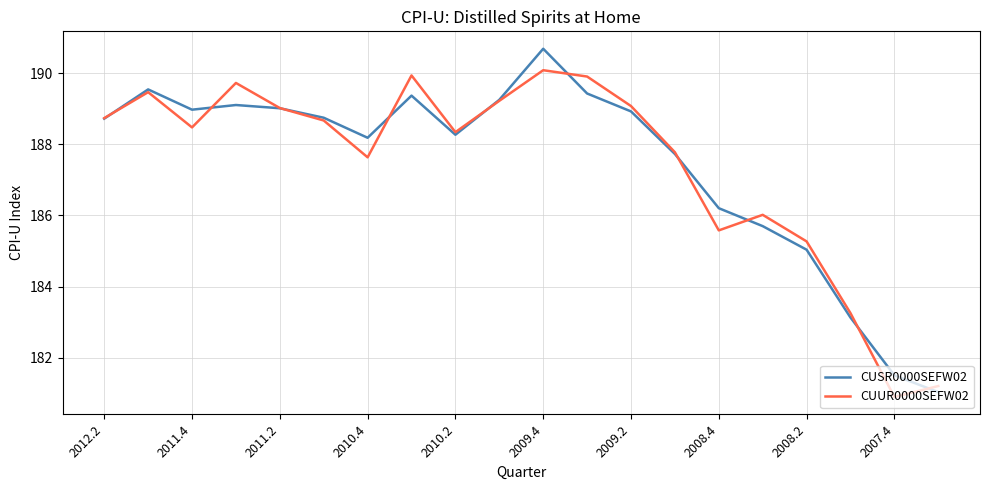

What is the maximum value for CUSR0000SEFW02?

190.7